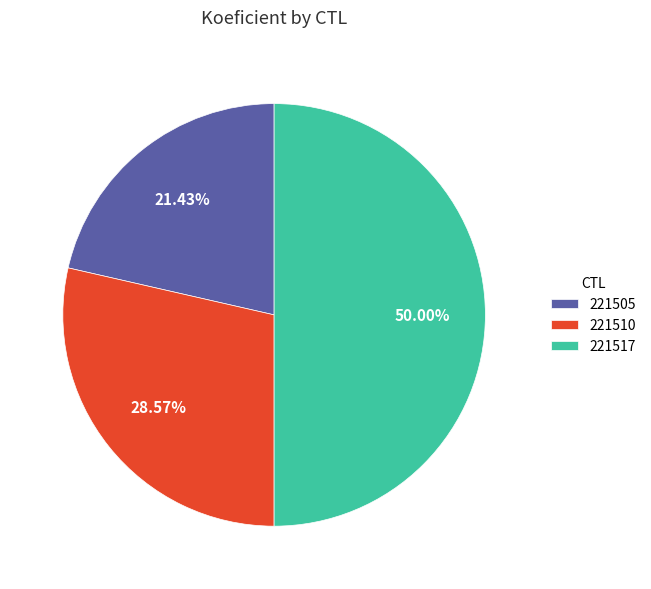

What portion of the pie excludes 221517?

50.0%